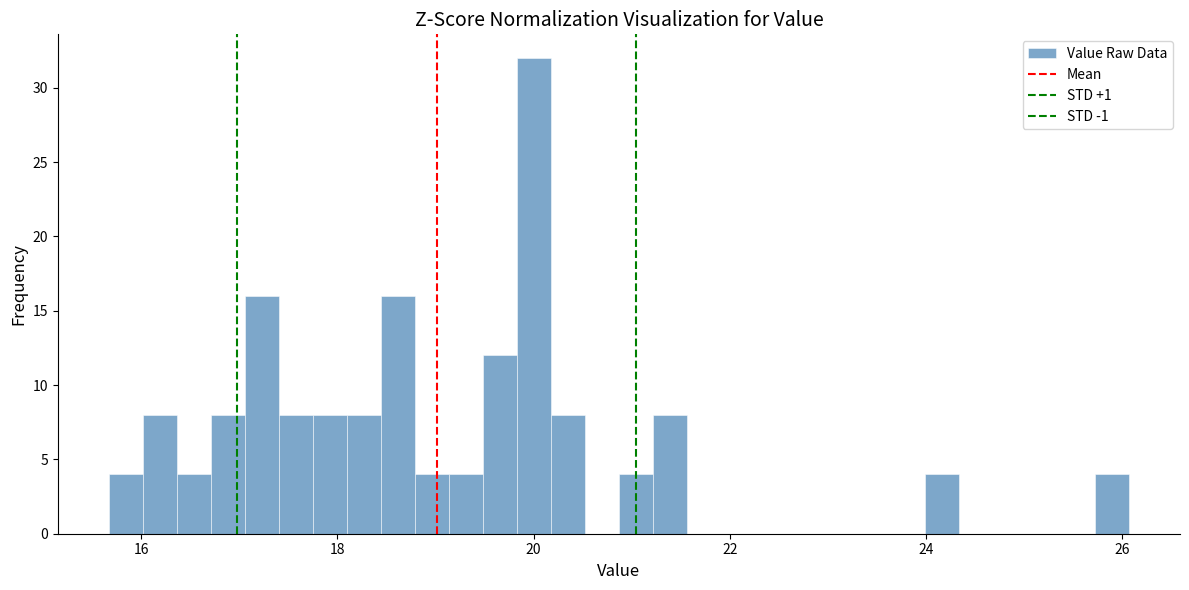

Around what value on the x-axis is the tallest bar? Give the approximate position of its centre, as read against the axis.

20.0